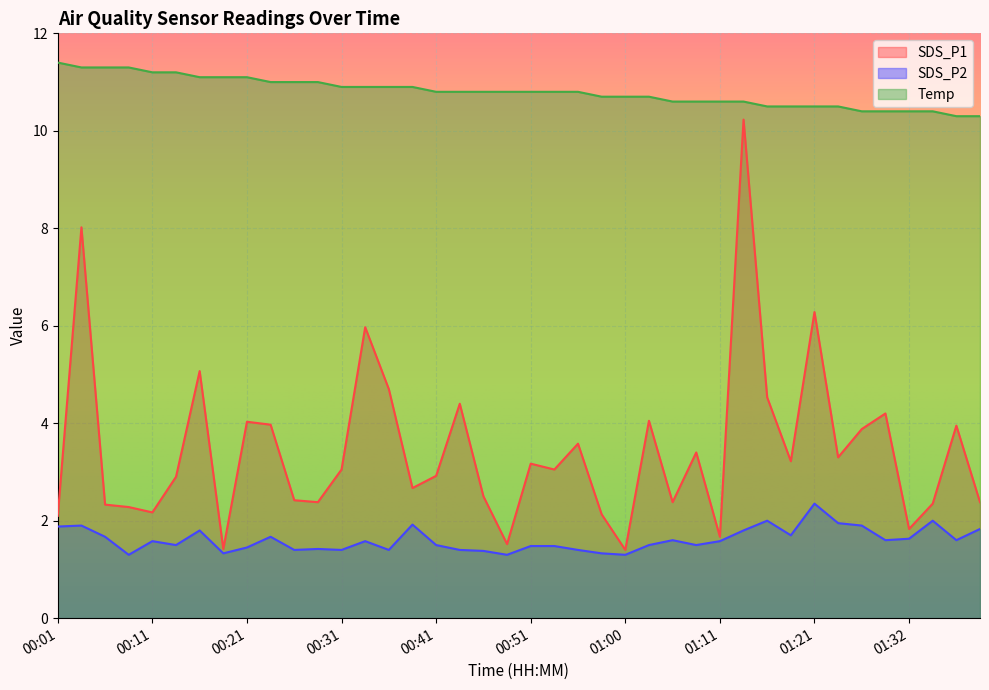

What is the difference between the second highest and minimum values in the Temp series?

1.0